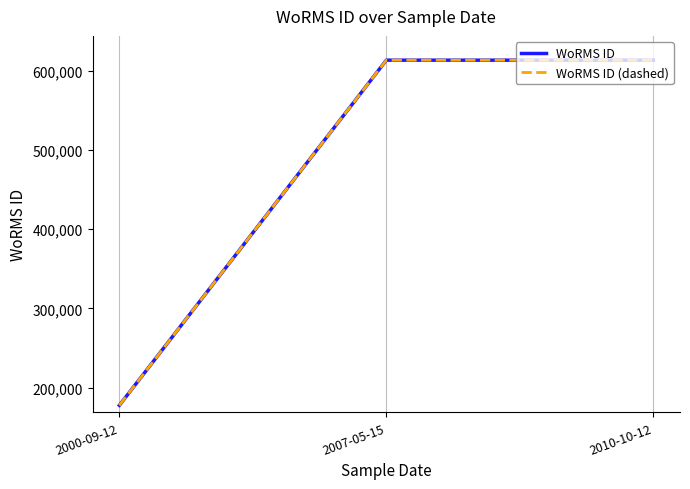

Rank the series by their maximum value, from lowest to highest.

WoRMS ID, WoRMS ID (dashed)